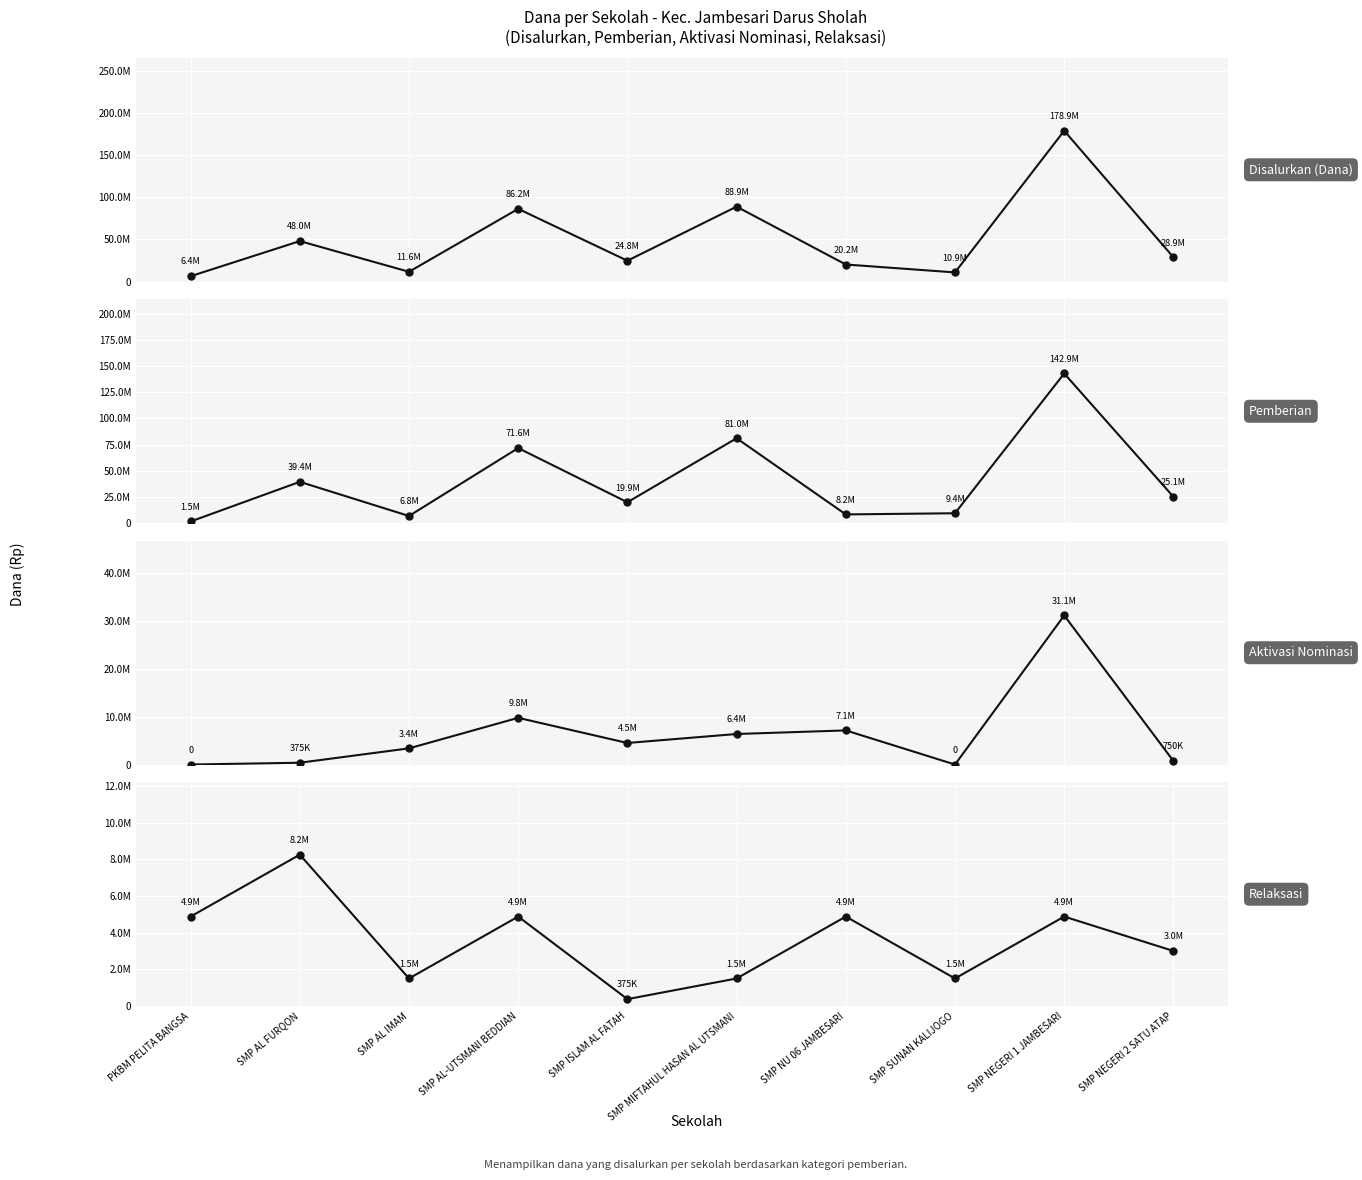

Count the number of data series in this chart.

4